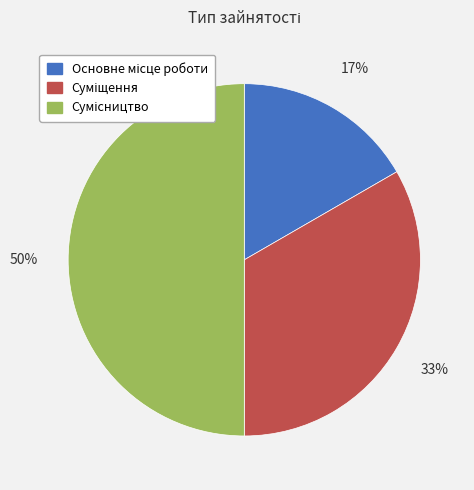

To the nearest percent, what is the difference between the largest and smallest slice percentages?

33%